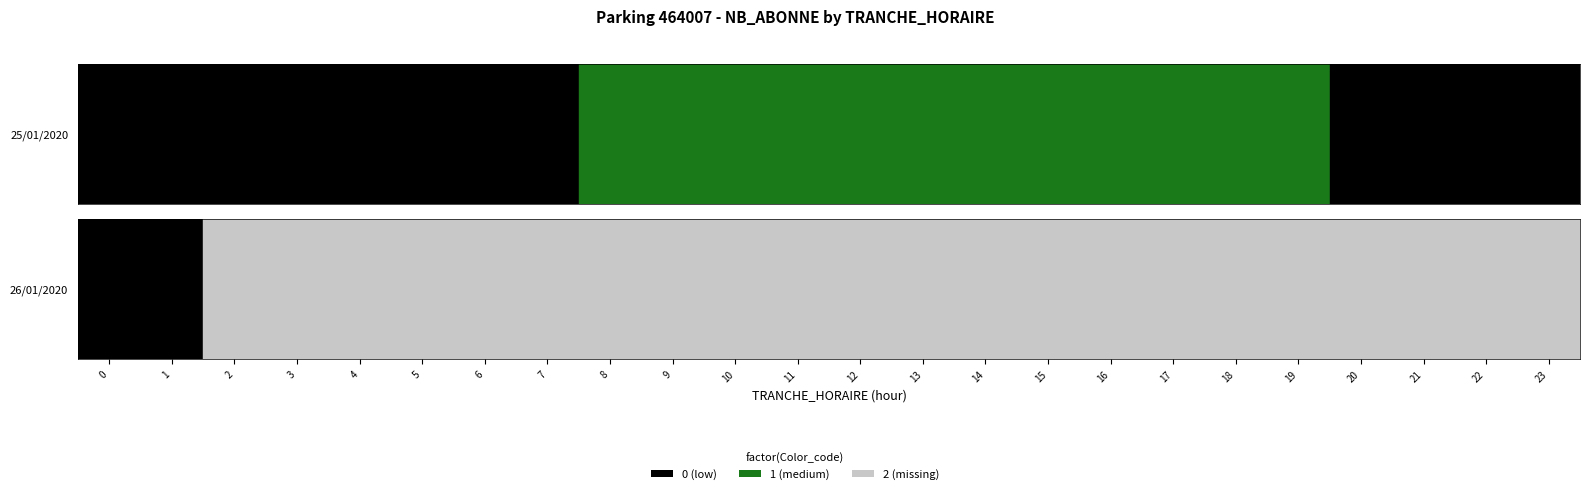

Is it true that 17 equals 93 at 25/01/2020?

False